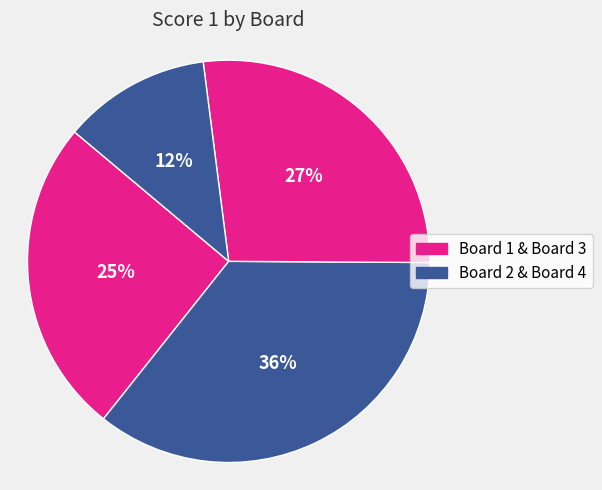

Which category has the biggest portion of the pie?

Board 2